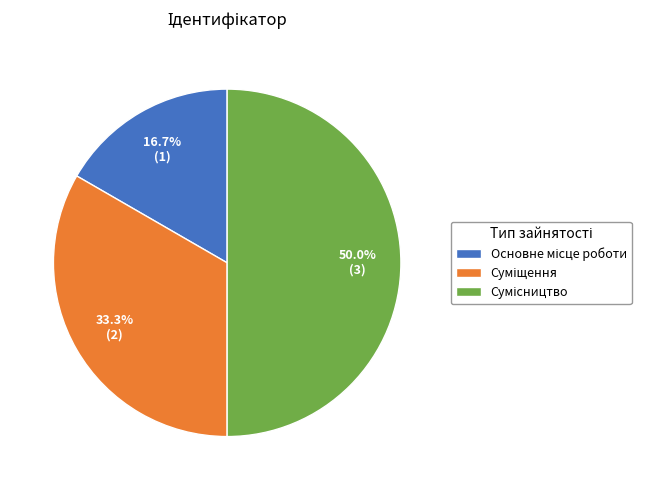

How many segments does this pie chart have?

3